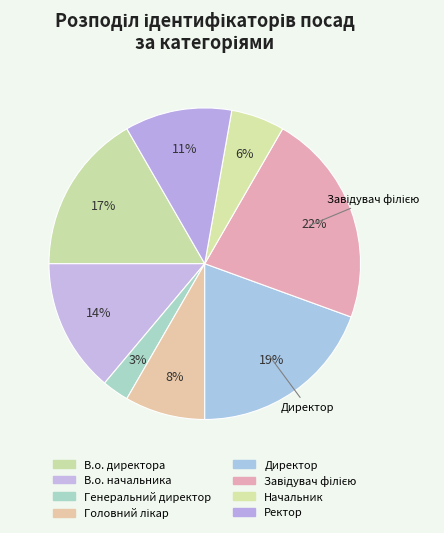

True or false: Начальник accounts for 6% of the total.

True